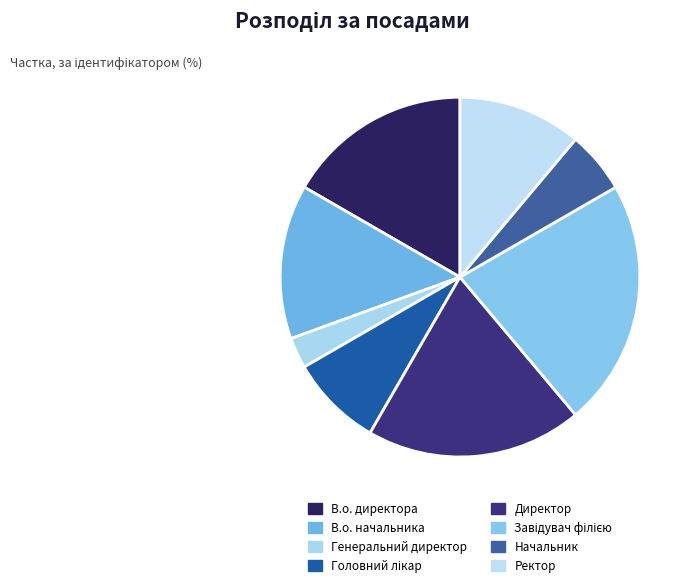

How many segments does this pie chart have?

8